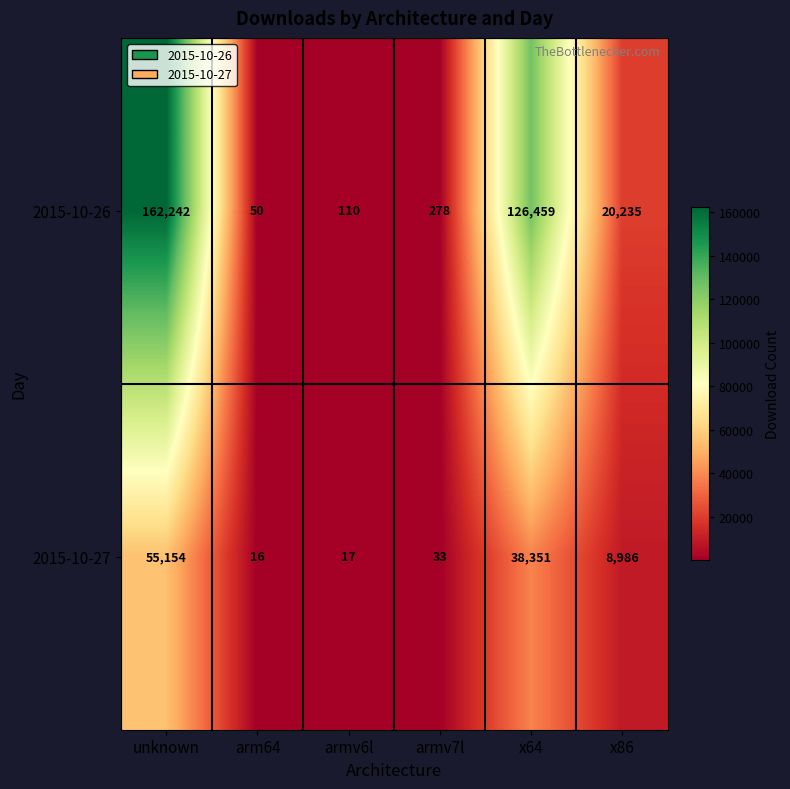

Is it true that 2015-10-26 equals 27 at arm64?

False